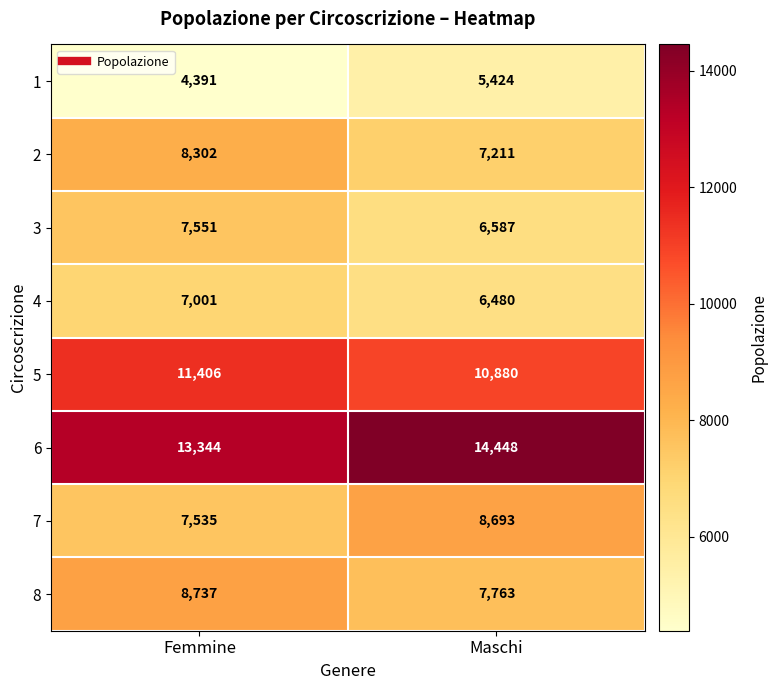

Which series has the largest range (max minus min)?

7